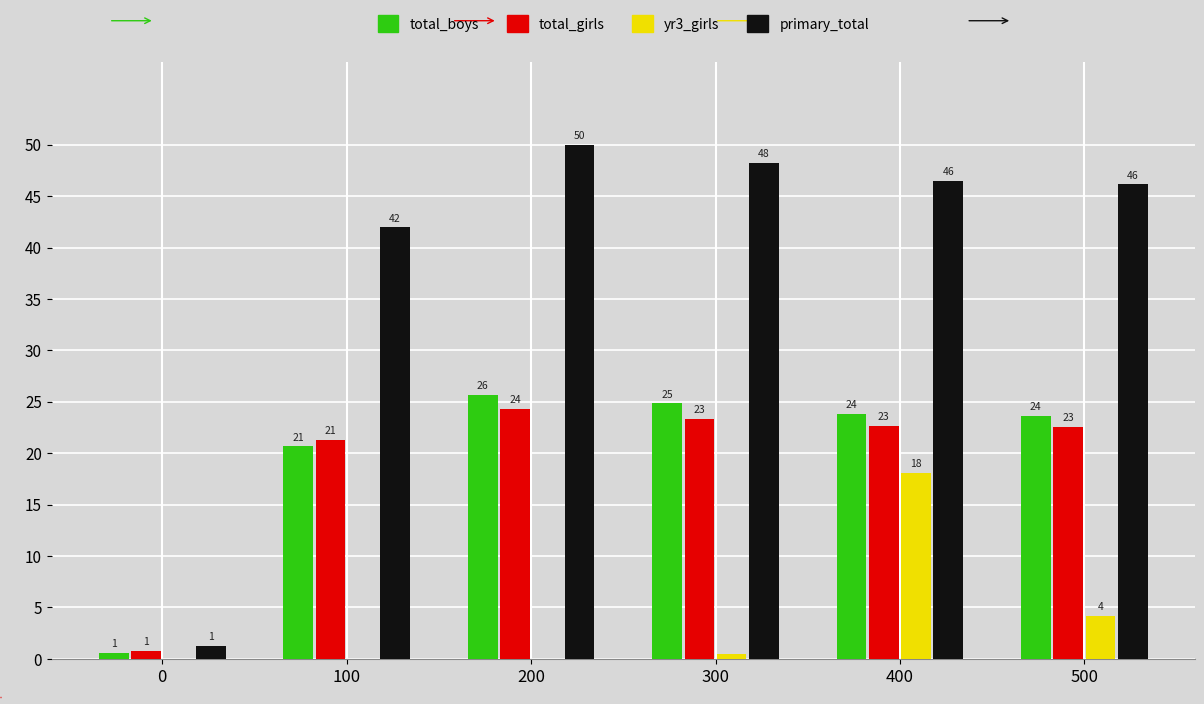

What is the sum of the total_boys values at 500 and 200?

49.3